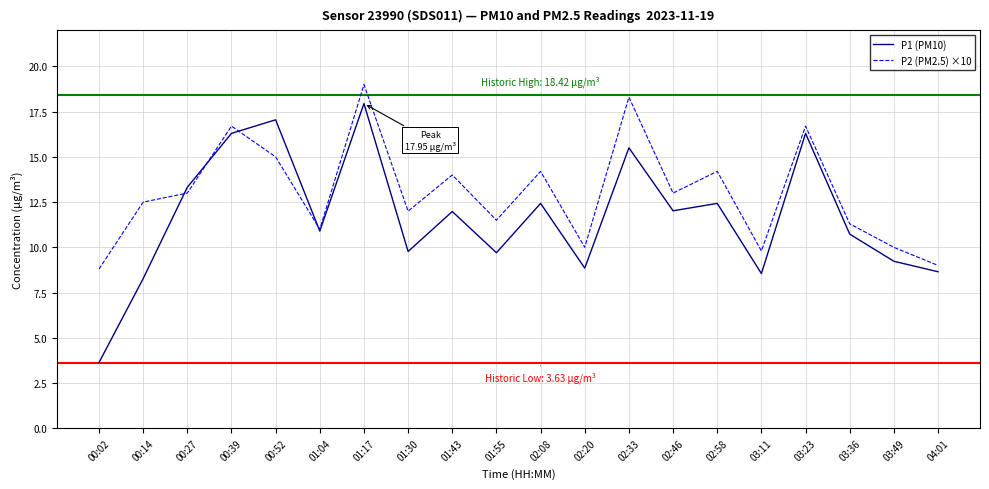

What position from the right is 01:04?

15